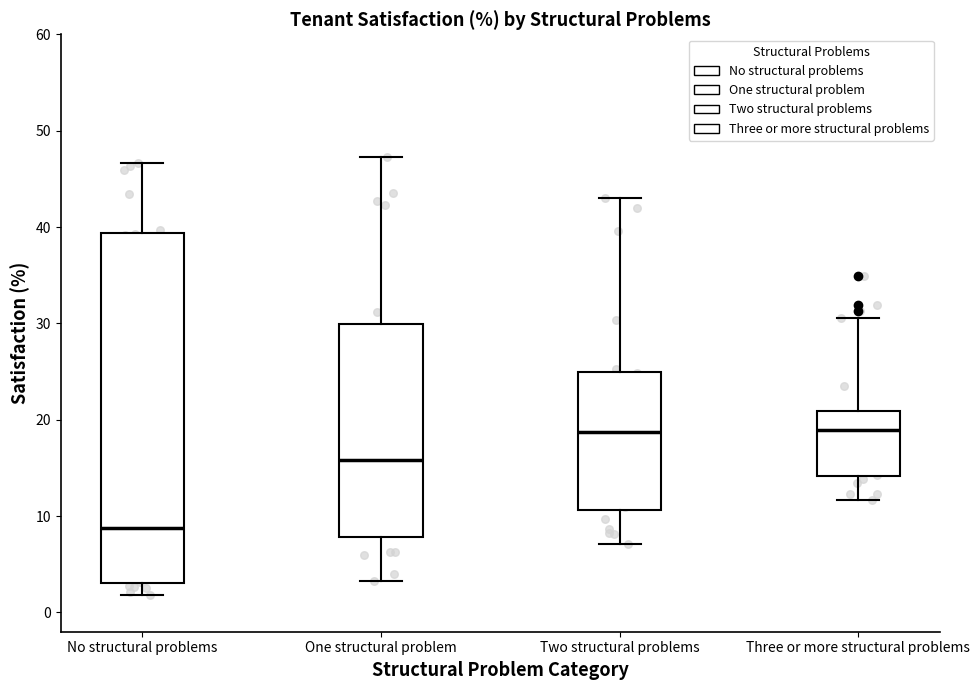

Where does the lower whisker of the box for One structural problem end on the y-axis? The values are not printed on the chart, so give them approximately, as read against the axis.

3